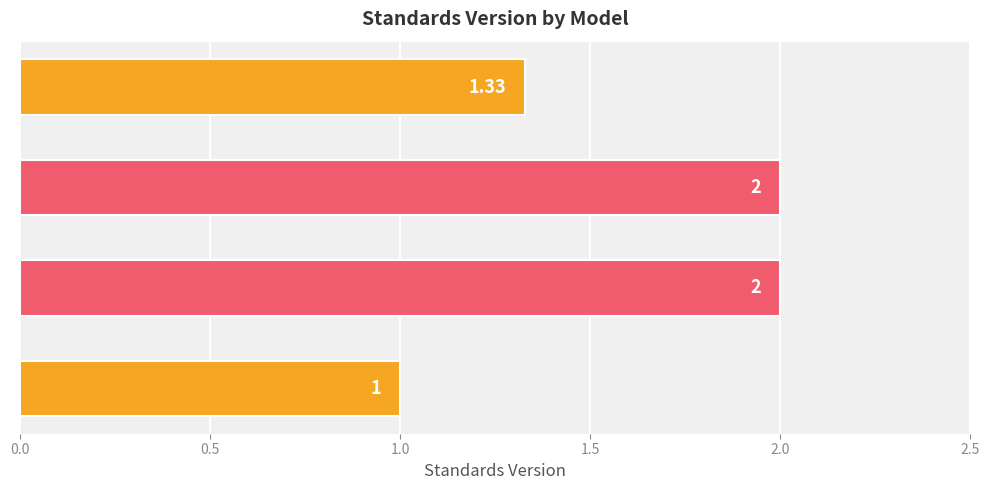

What is the label of the 1st bar from the top?

Family Connects